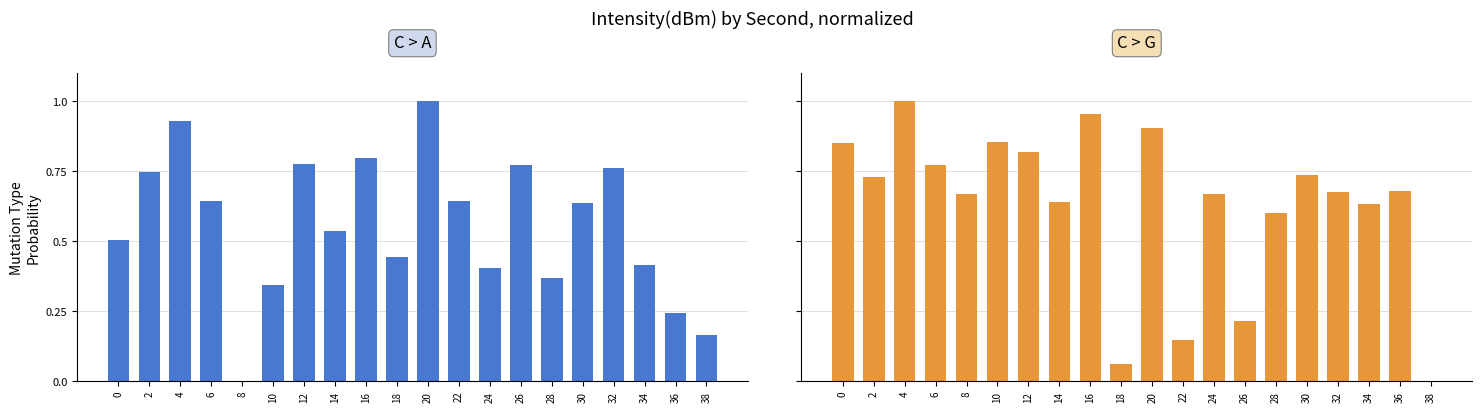

What are all the series names shown in the legend?

C > A, C > G